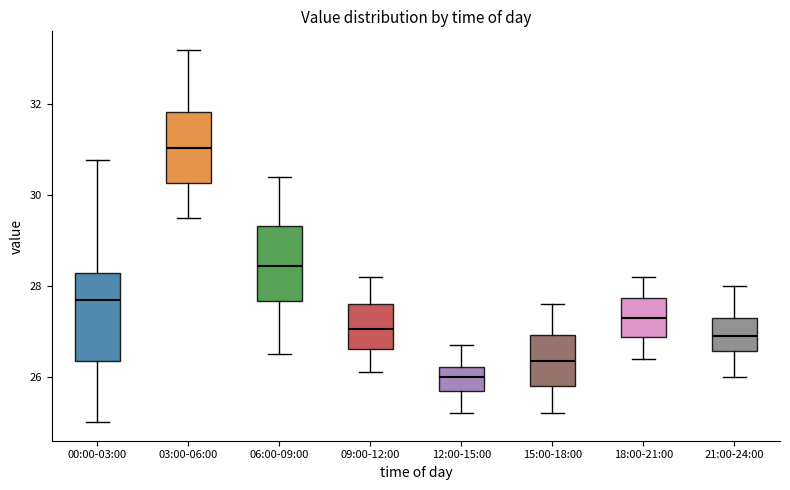

Reading left to right, read every box against the y-axis: the position of its median line, the range the box covers, and the ends of its whiskers. The values are not printed on the chart, so give them approximately, as read against the axis.

00:00-03:00: median 27.6, box 26.4 to 28.2, whiskers 25.0 to 30.8
03:00-06:00: median 31.0, box 30.2 to 31.8, whiskers 29.6 to 33.2
06:00-09:00: median 28.4, box 27.6 to 29.4, whiskers 26.6 to 30.4
09:00-12:00: median 27.0, box 26.6 to 27.6, whiskers 26.2 to 28.2
12:00-15:00: median 26.0, box 25.6 to 26.2, whiskers 25.2 to 26.8
15:00-18:00: median 26.4, box 25.8 to 27.0, whiskers 25.2 to 27.6
18:00-21:00: median 27.4, box 26.8 to 27.8, whiskers 26.4 to 28.2
21:00-24:00: median 27.0, box 26.6 to 27.4, whiskers 26.0 to 28.0